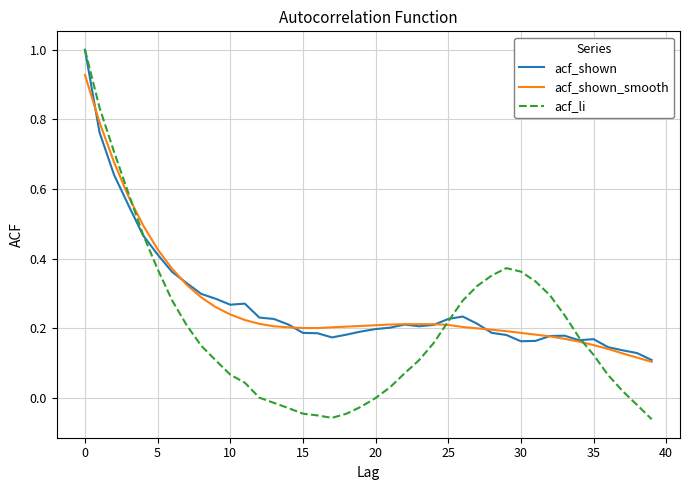

What is the greatest value displayed?

1.0